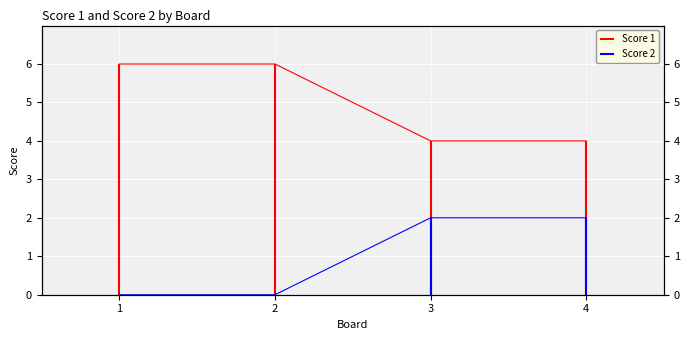

Reading left to right, list all the values displayed in this chart.

Score 1: 6	6	4	4
Score 2: 0	0	2	2